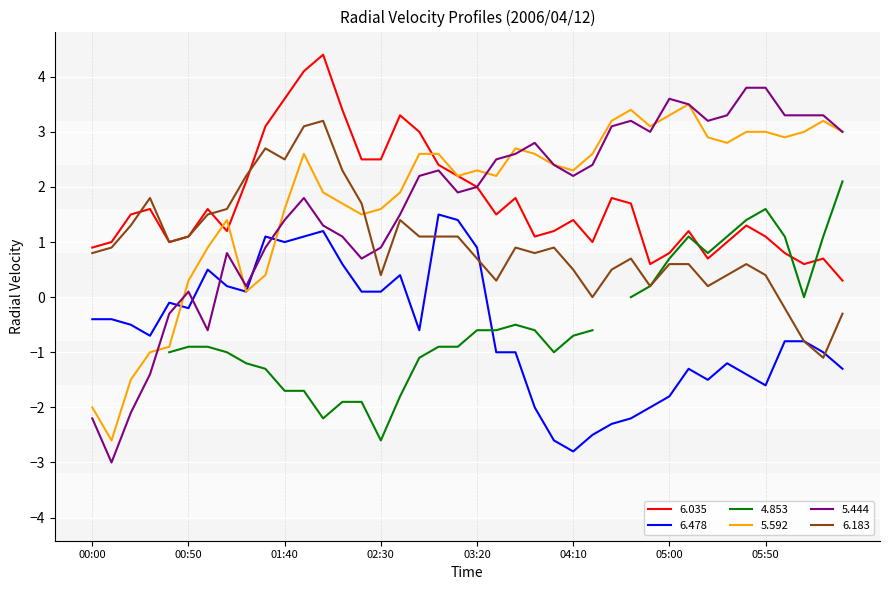

What is the difference between the maximum and second lowest values in the 6.183 series?

4.0